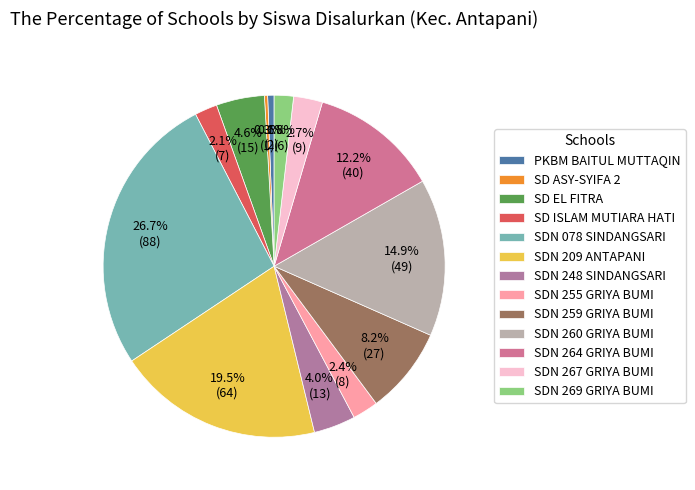

To the nearest percent, what is the average slice percentage?

8%